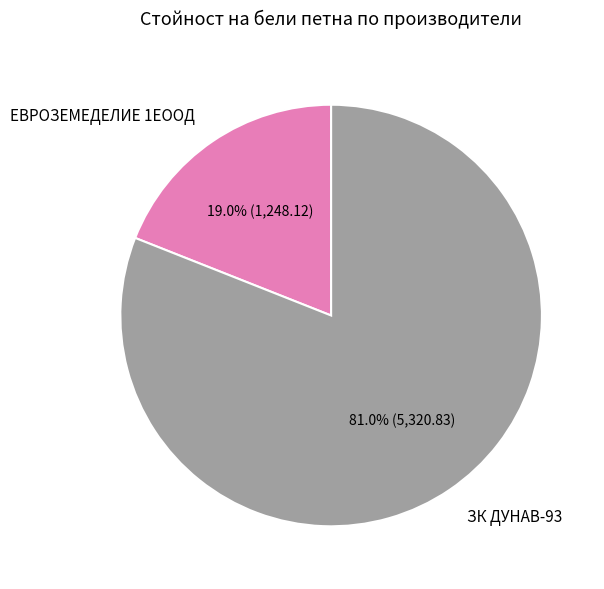

How many segments does this pie chart have?

2